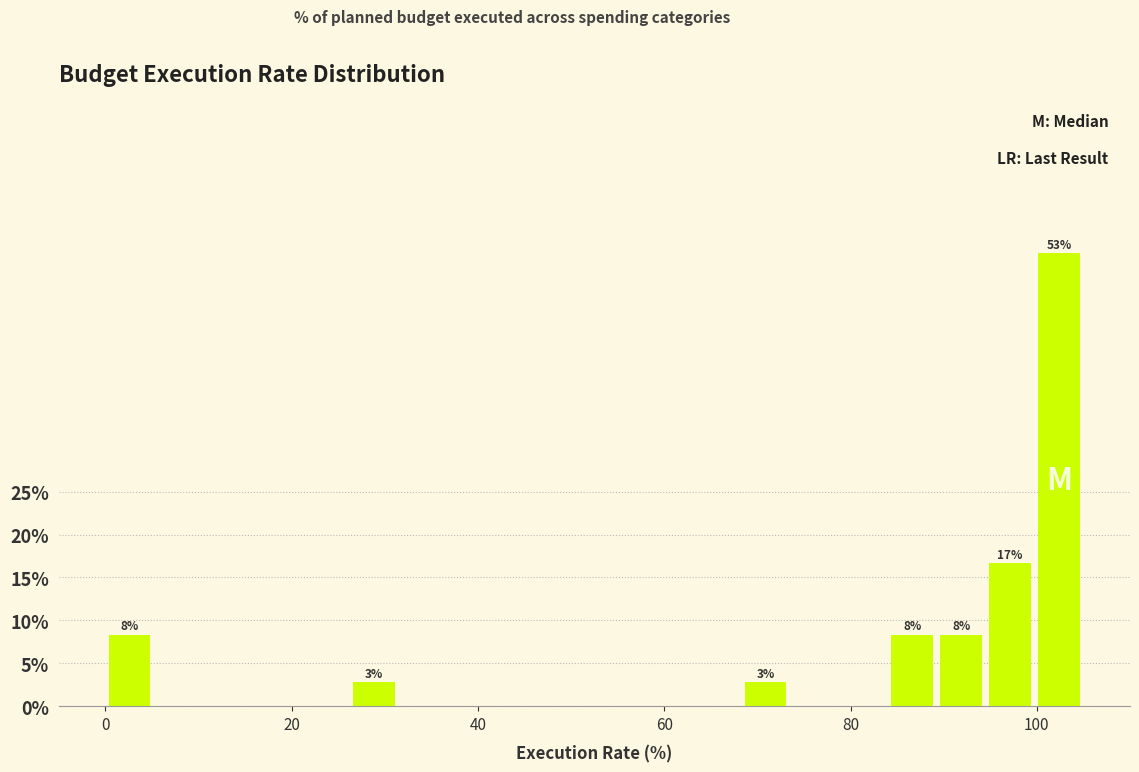

Around what value on the x-axis is the tallest bar? Give the approximate position of its centre, as read against the axis.

102